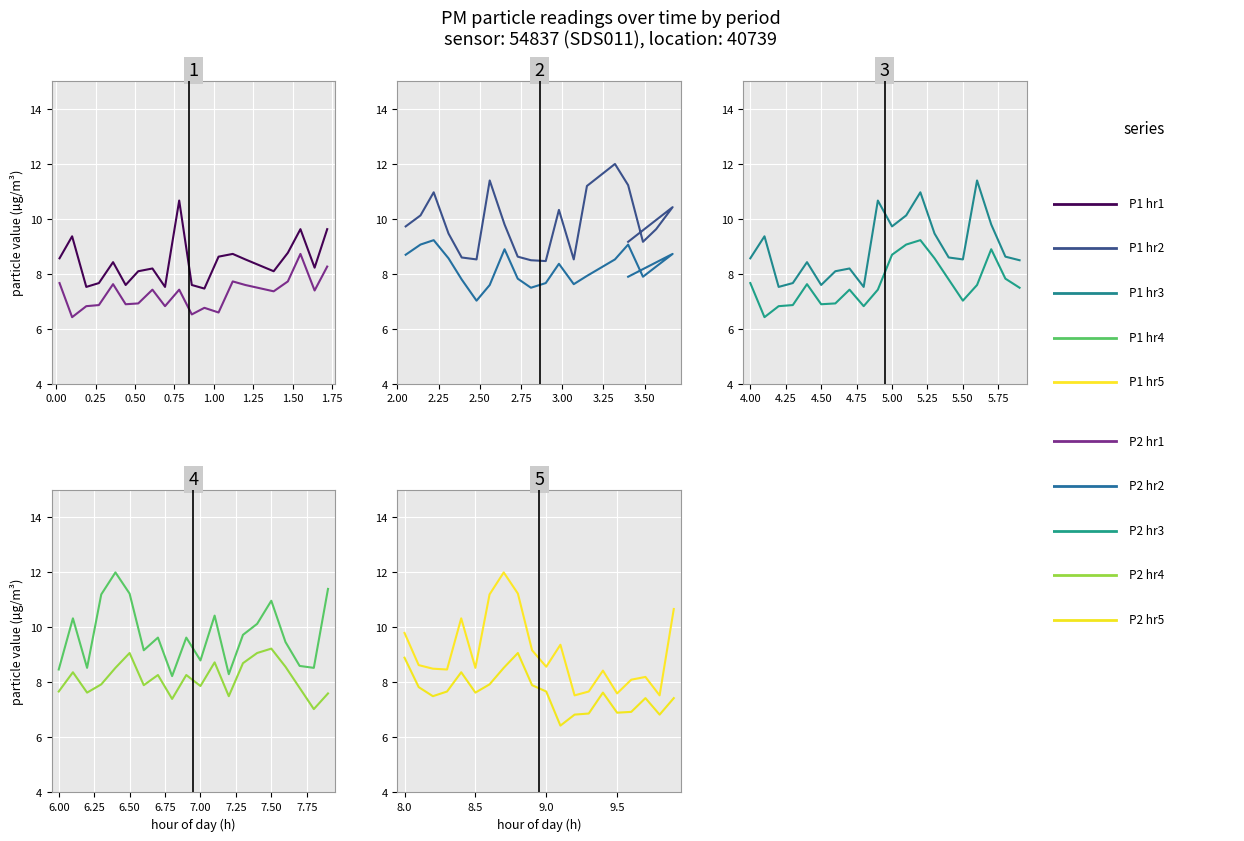

True or false: P1 and P2 cross at least once.

False